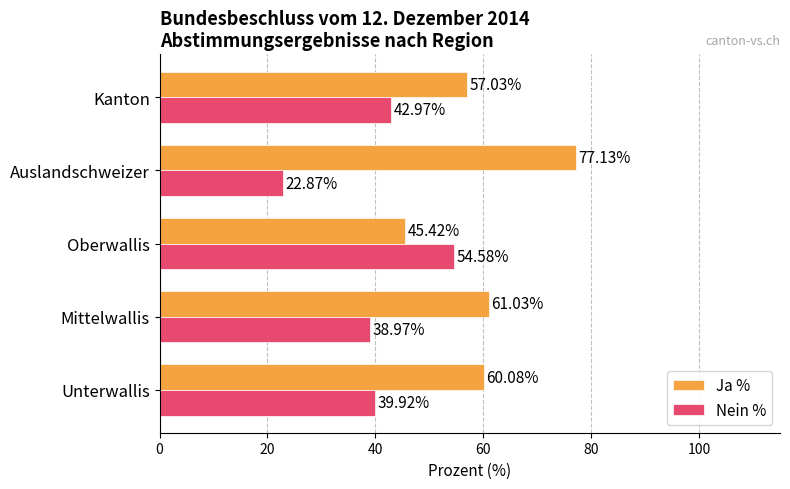

List the series in order of their peak value, highest first.

Ja %, Nein %